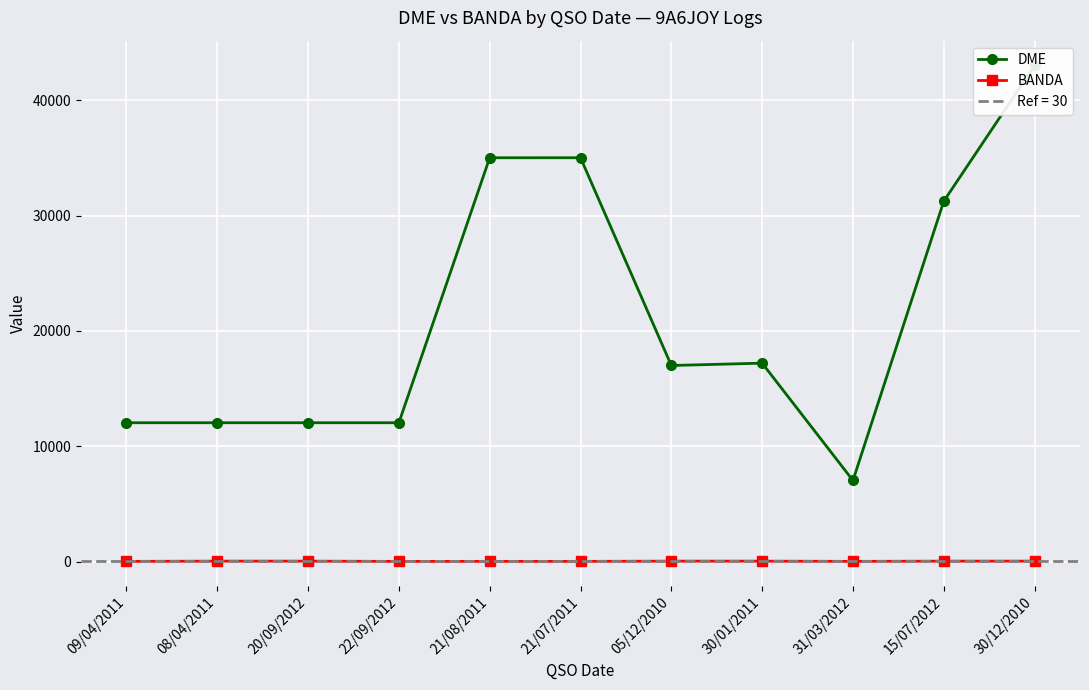

Reading left to right, list all the values displayed in this chart.

DME: 12040	12040	12040	12040	35014	35015	17003	17206	7033	31249	43016
BANDA: 20	40	40	17	20	20	40	40	20	40	40